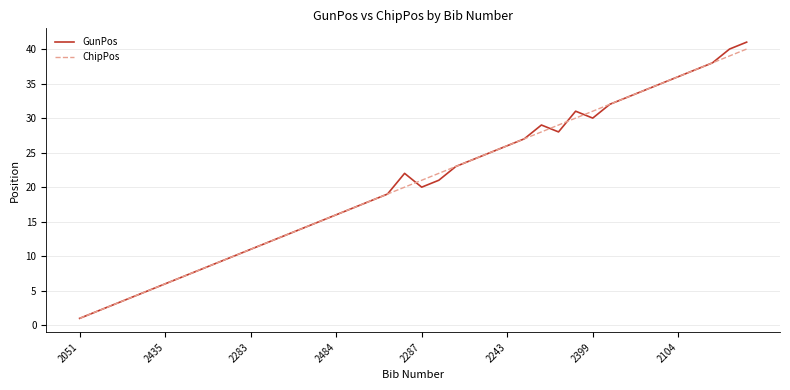

What are all the series names shown in the legend?

GunPos, ChipPos